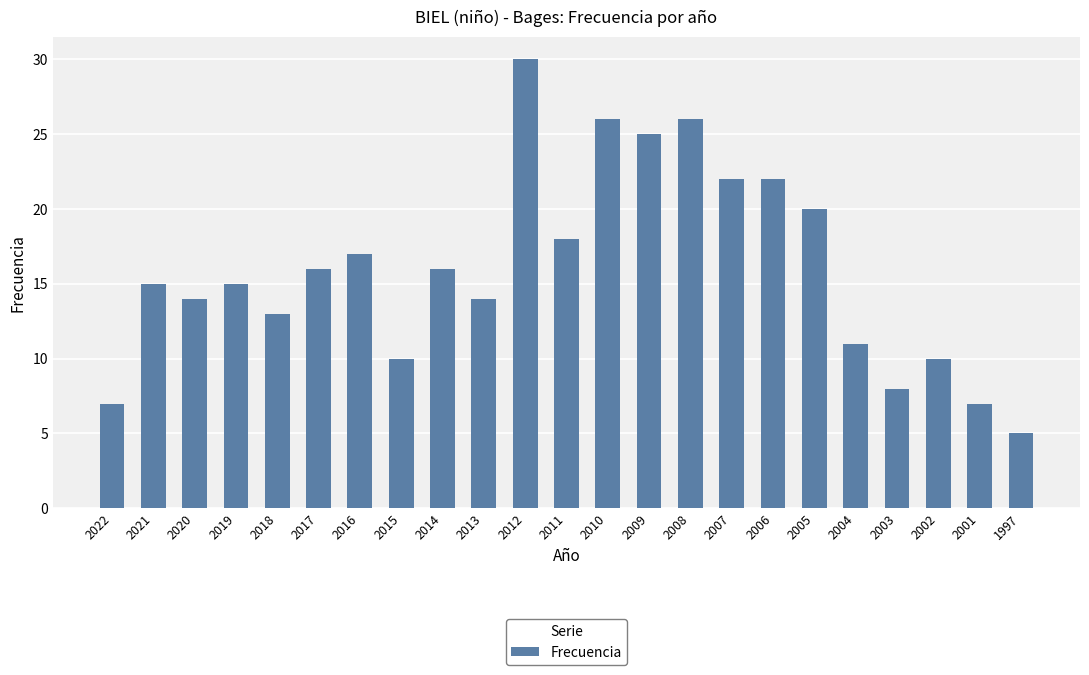

Is it true that the value at 2016 is 25?

False